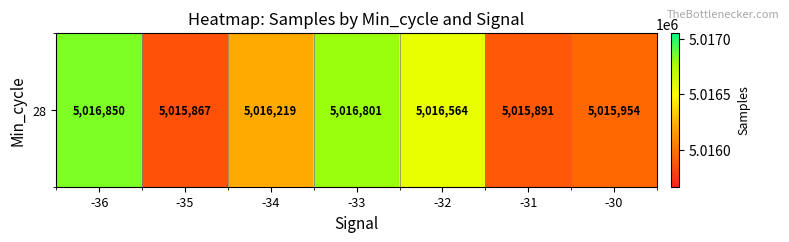

What is the difference between the second highest and second lowest values?

910